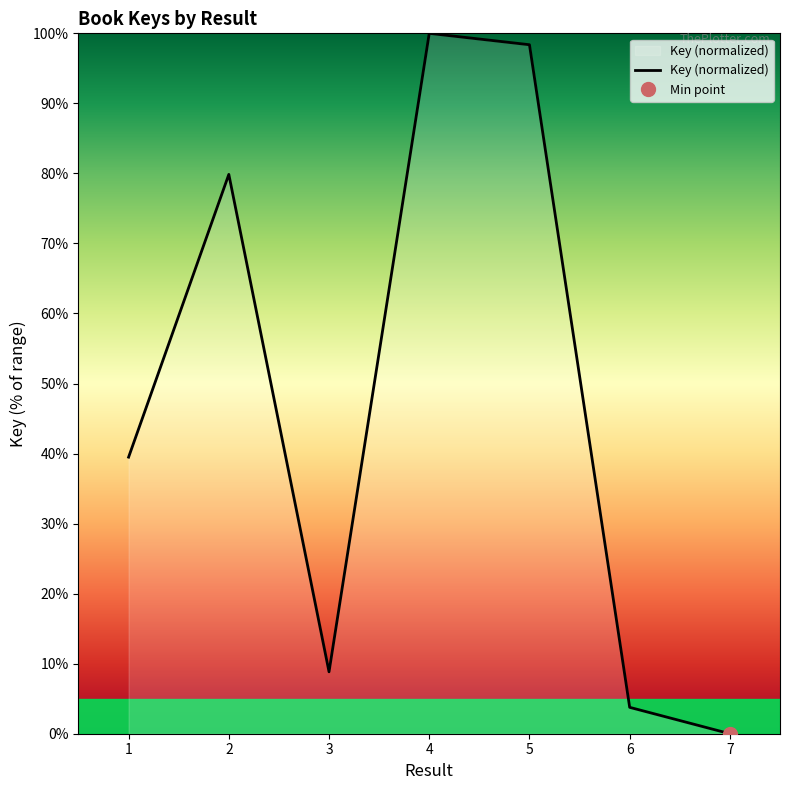

What is the change in value from 1 to 6?

-35.7